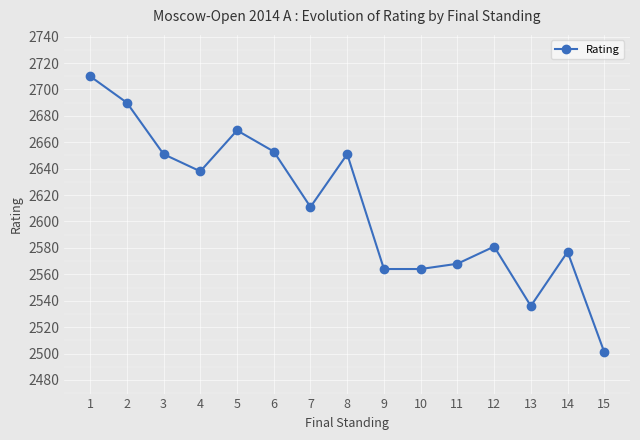

How many lines are shown in the chart?

1